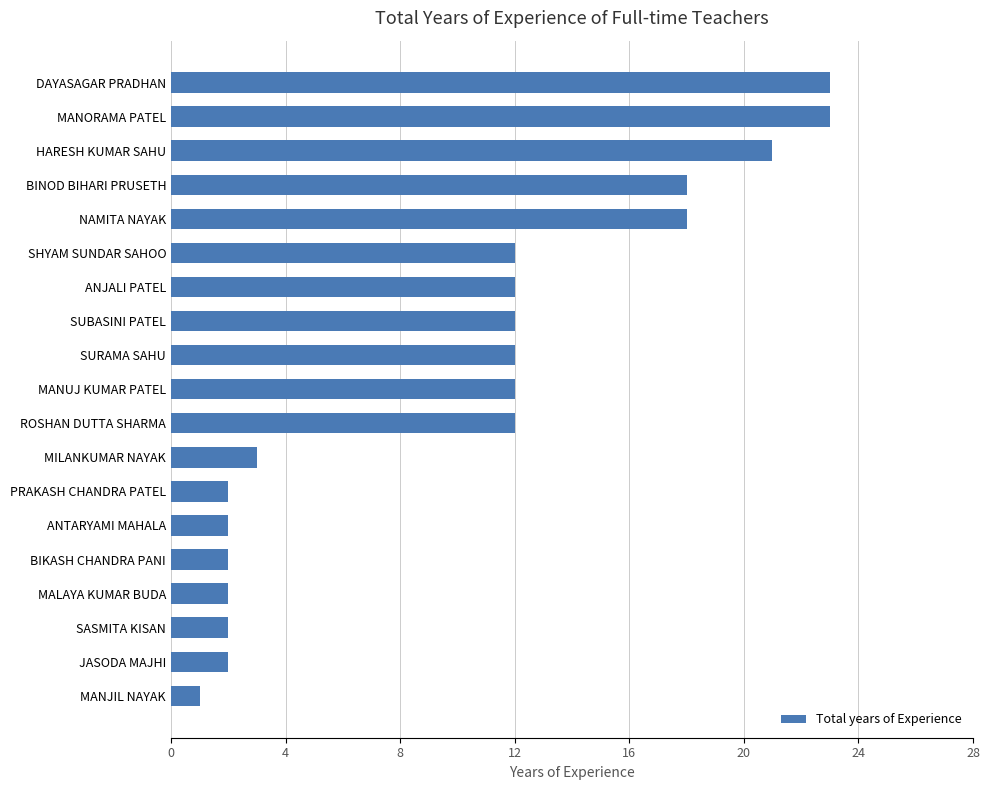

What is the change in value from MANORAMA PATEL to ANTARYAMI MAHALA?

-21